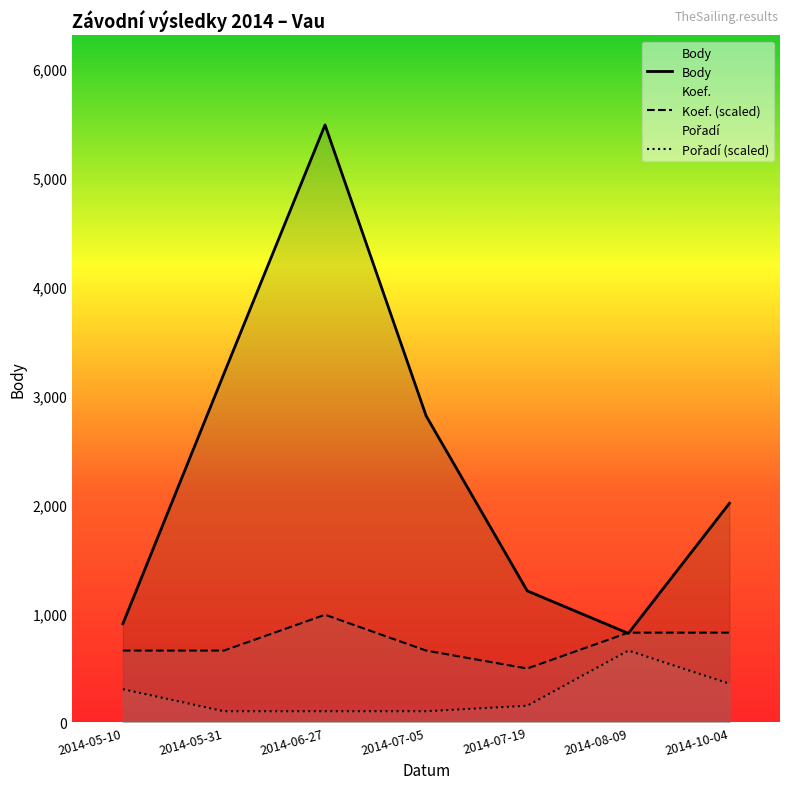

List the labels in order of Pořadí (scaled) value, largest first.

2014-08-09, 2014-10-04, 2014-05-10, 2014-07-19, 2014-05-31, 2014-06-27, 2014-07-05